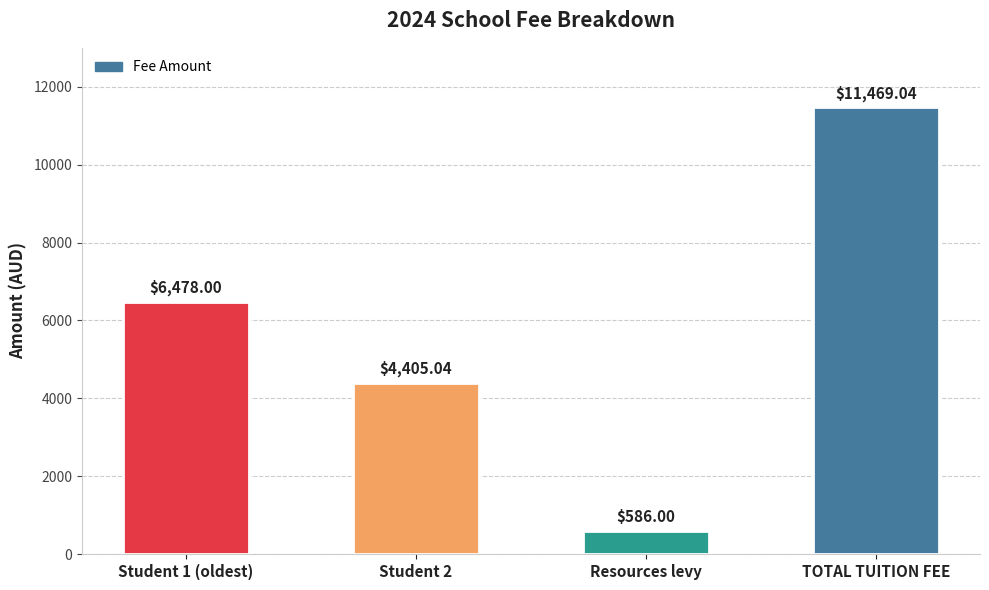

Count the number of categories in the chart.

4